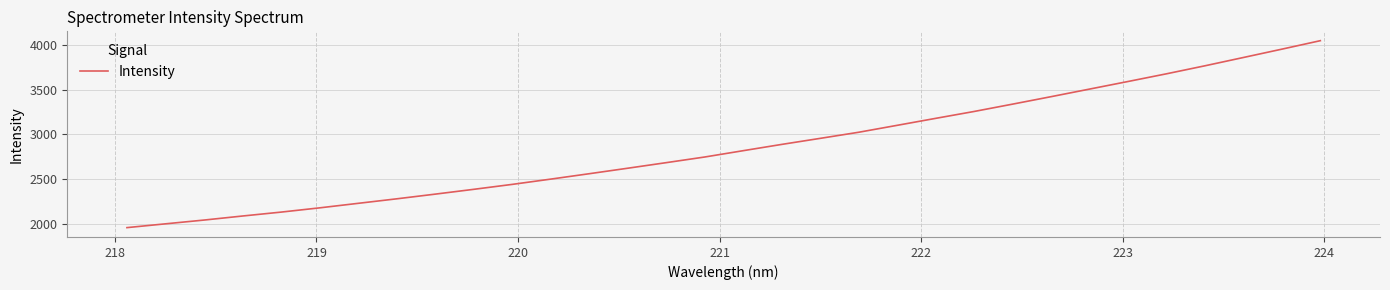

What is the sum of all values?

91611.9